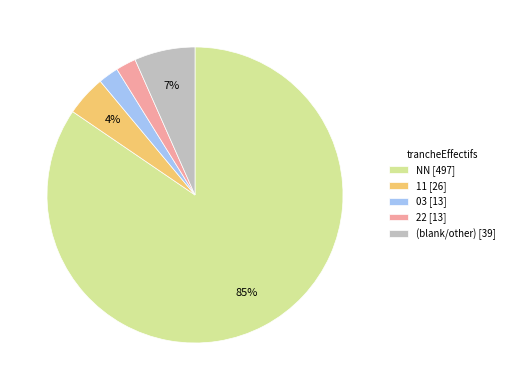

What percentage is the 03 [13] slice, to the nearest percent?

2%